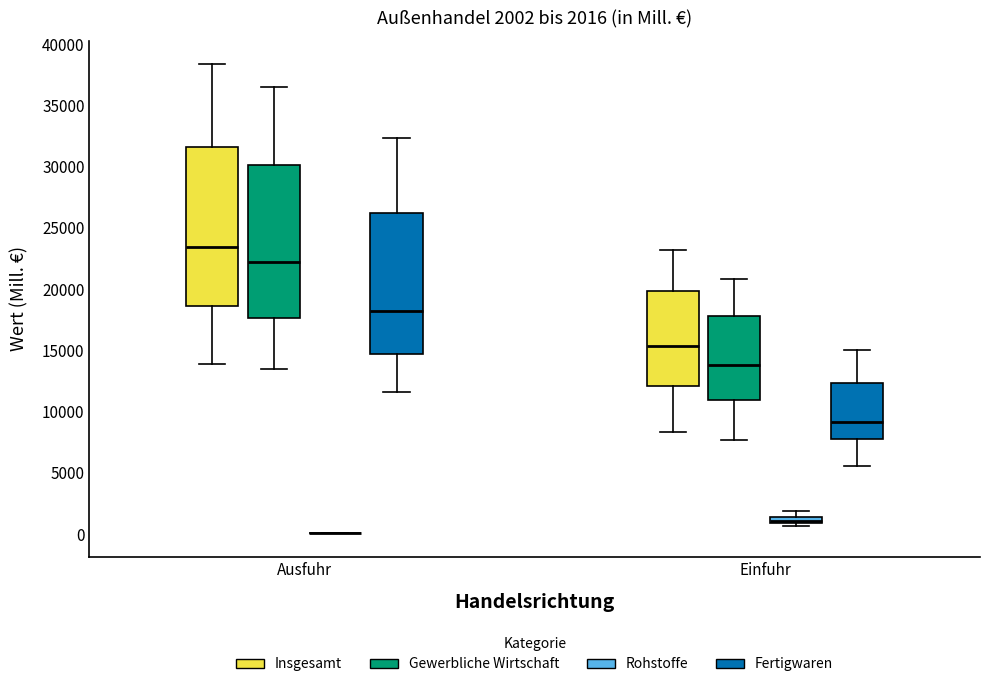

Comparing the boxes themselves (not the whiskers), which one is the tallest?

Ausfuhr (Insgesamt)